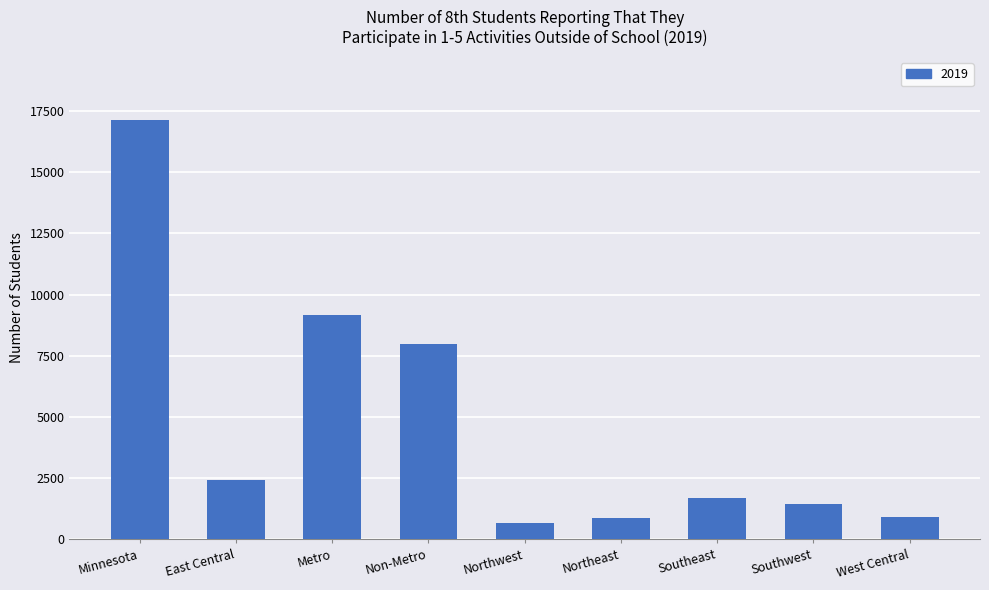

Where does the data first go above 1690?

Minnesota